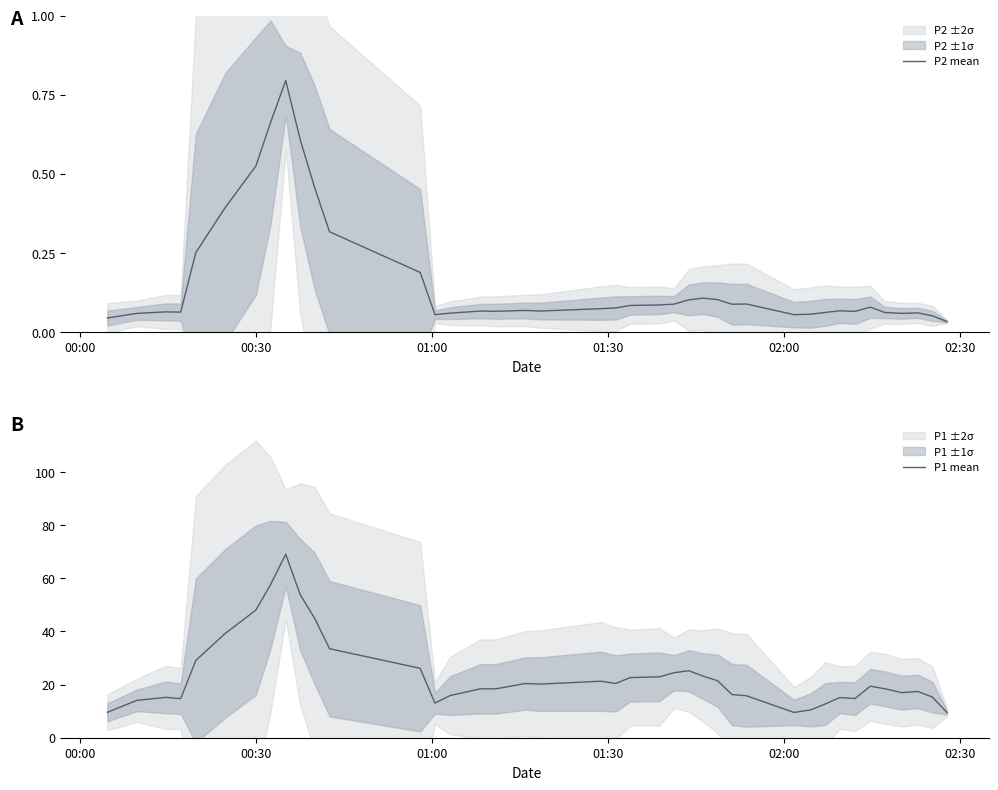

What is the maximum value for P1 mean?

69.1